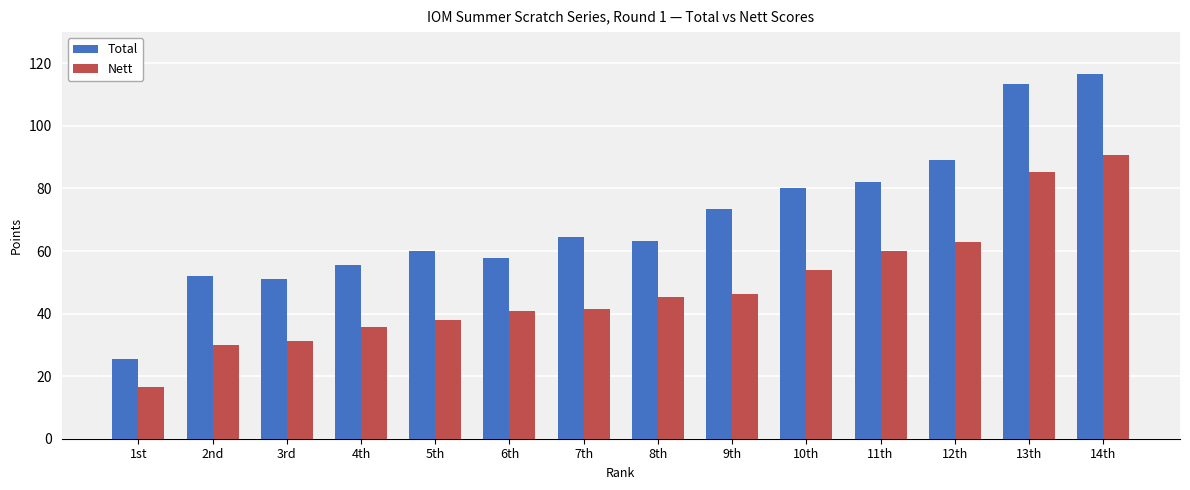

What position from the left is 12th?

12